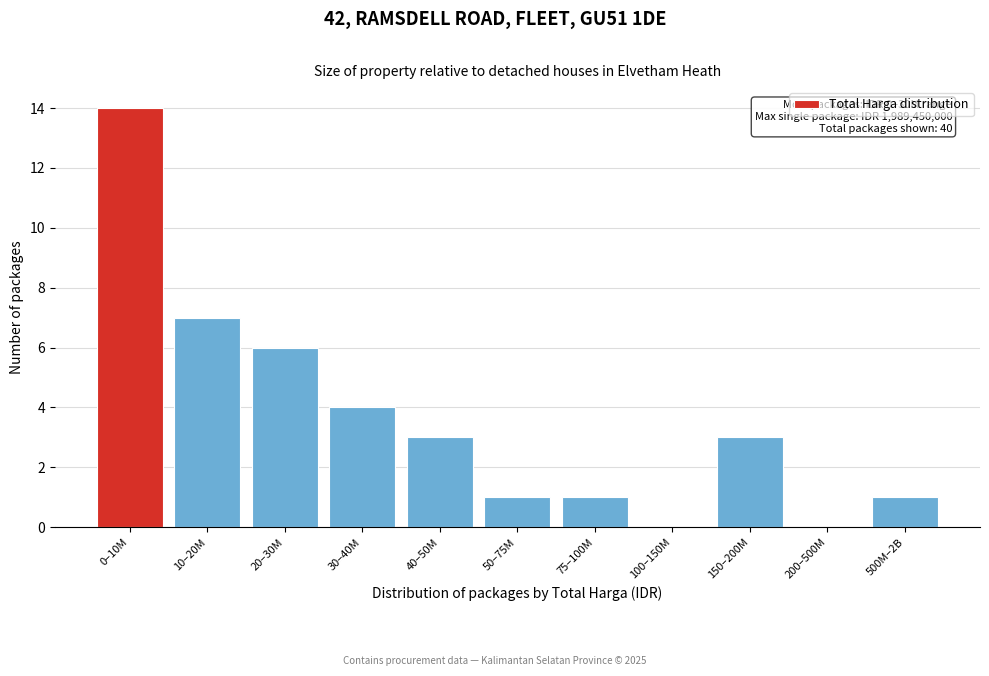

Reading left to right, extract all data points from this chart.

0–10M=14	10–20M=7	20–30M=6	30–40M=4	40–50M=3	50–75M=1	75–100M=1	100–150M=0	150–200M=3	200–500M=0	500M–2B=1